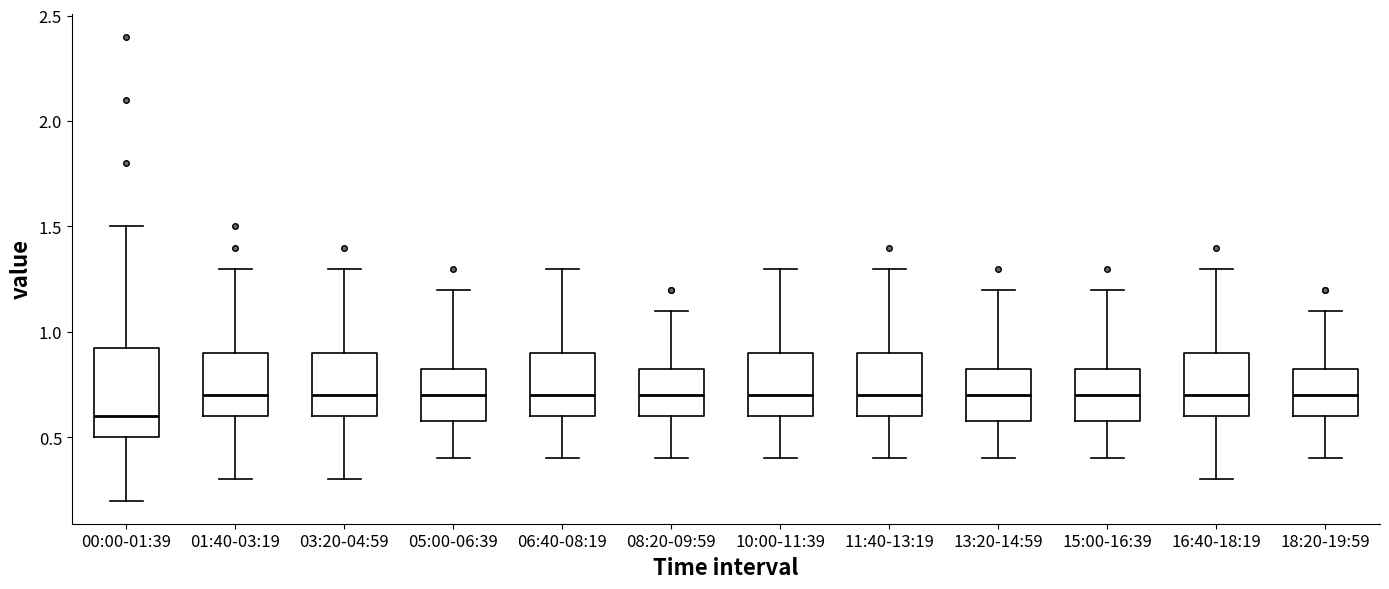

Which box's median line is the lowest?

00:00-01:39